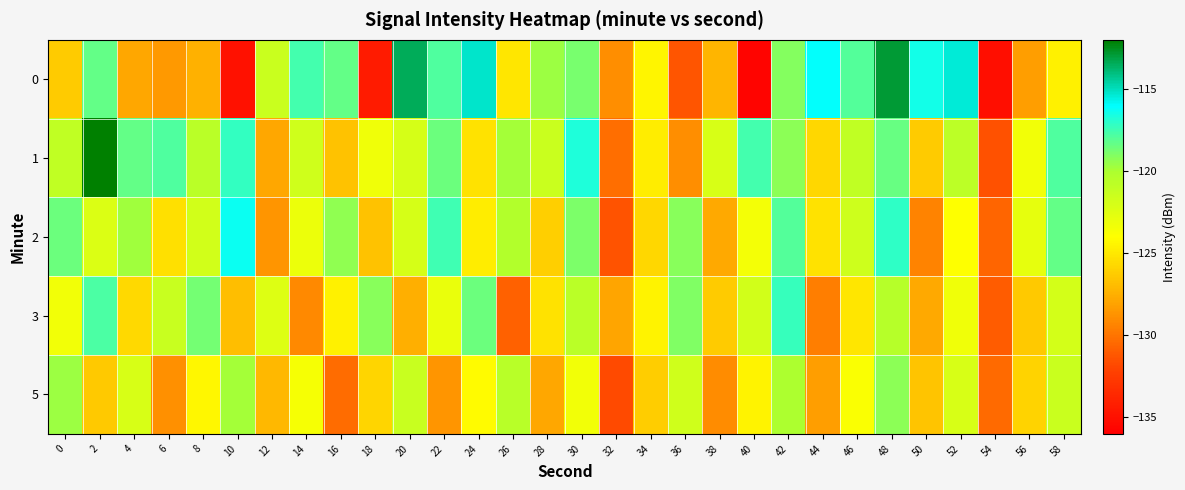

Reading right to left, transcribe all the data shown in this chart.

0: 58=-124.6	56=-128.3	54=-135.1	52=-115.4	50=-116.4	48=-112.9	46=-117.9	44=-116.1	42=-119.0	40=-135.6	38=-127.2	36=-131.3	34=-124.4	32=-128.9	30=-118.8	28=-119.6	26=-125.0	24=-115.2	22=-117.8	20=-113.4	18=-134.4	16=-118.4	14=-117.6	12=-121.4	10=-134.9	8=-127.4	6=-128.5	4=-127.9	2=-118.4	0=-126.3
1: 58=-117.9	56=-123.4	54=-131.5	52=-120.8	50=-126.3	48=-118.4	46=-121.0	44=-125.7	42=-119.3	40=-117.6	38=-122.1	36=-128.9	34=-124.8	32=-130.2	30=-116.7	28=-121.4	26=-119.8	24=-125.3	22=-118.5	20=-122.0	18=-123.3	16=-126.7	14=-121.7	12=-127.9	10=-117.2	8=-120.7	6=-117.8	4=-118.3	2=-112.1	0=-121.0
2: 58=-118.3	56=-122.8	54=-130.6	52=-124.0	50=-129.4	48=-117.1	46=-121.6	44=-125.3	42=-118.0	40=-123.5	38=-127.8	36=-119.2	34=-125.7	32=-131.4	30=-118.9	28=-126.1	26=-120.3	24=-124.8	22=-117.5	20=-122.0	18=-126.7	16=-119.4	14=-123.1	12=-128.6	10=-116.3	8=-121.8	6=-125.4	4=-119.7	2=-122.3	0=-118.5
3: 58=-121.9	56=-126.4	54=-131.0	52=-123.3	50=-127.8	48=-120.5	46=-125.1	44=-129.6	42=-117.3	40=-121.8	38=-126.3	36=-119.0	34=-124.5	32=-128.0	30=-120.7	28=-125.3	26=-130.8	24=-118.5	22=-123.0	20=-127.5	18=-119.2	16=-124.6	14=-129.1	12=-122.4	10=-126.9	8=-118.7	6=-121.3	4=-125.6	2=-117.8	0=-123.4
5: 58=-121.4	56=-125.9	54=-130.4	52=-122.1	50=-126.6	48=-119.3	46=-123.8	44=-128.3	42=-120.0	40=-124.5	38=-129.0	36=-121.7	34=-126.2	32=-131.7	30=-123.4	28=-127.9	26=-120.6	24=-124.1	22=-128.6	20=-121.3	18=-125.8	16=-130.3	14=-123.6	12=-127.1	10=-119.8	8=-124.3	6=-128.8	4=-122.1	2=-126.4	0=-119.6